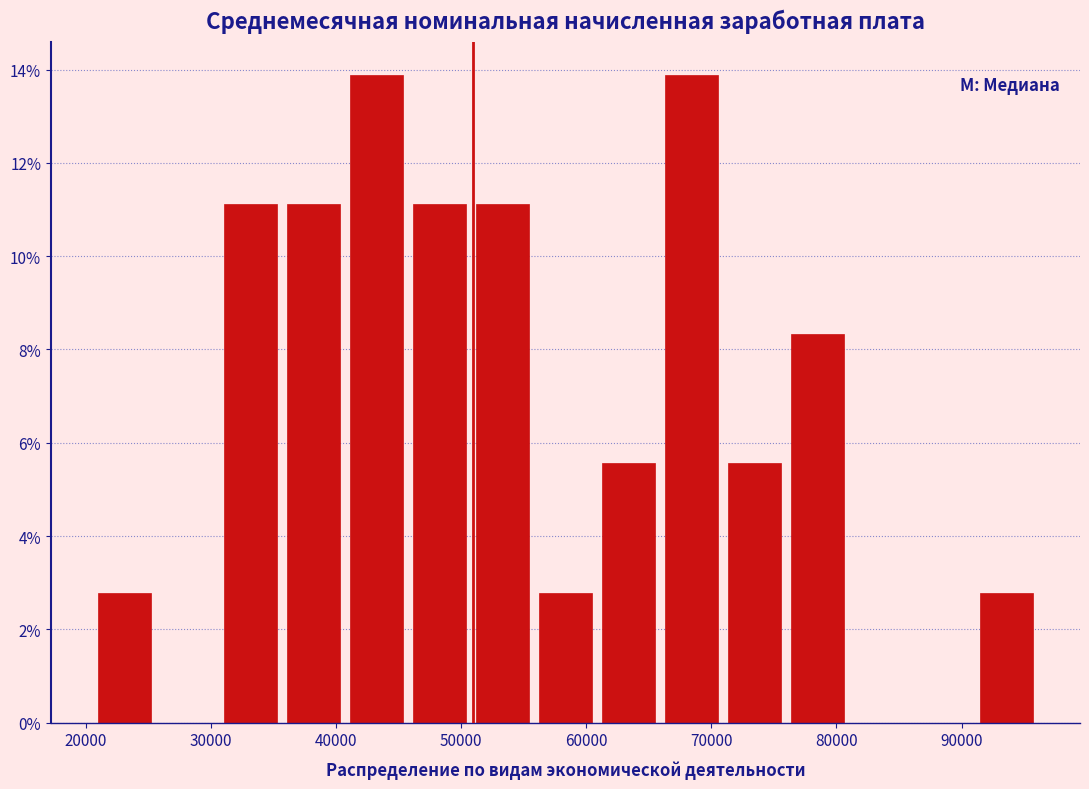

What is the height of the bar covering 56000 to 61000 on the x-axis? Neither the bar edges nor the heights are printed on the chart, so give them approximately, as read against the axes.

2.8